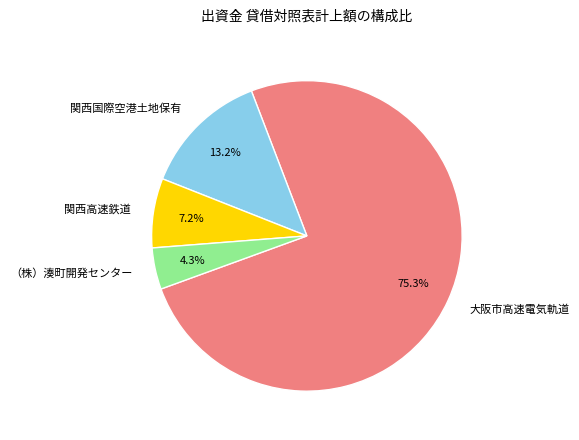

Which slice is the smallest?

（株）湊町開発センター